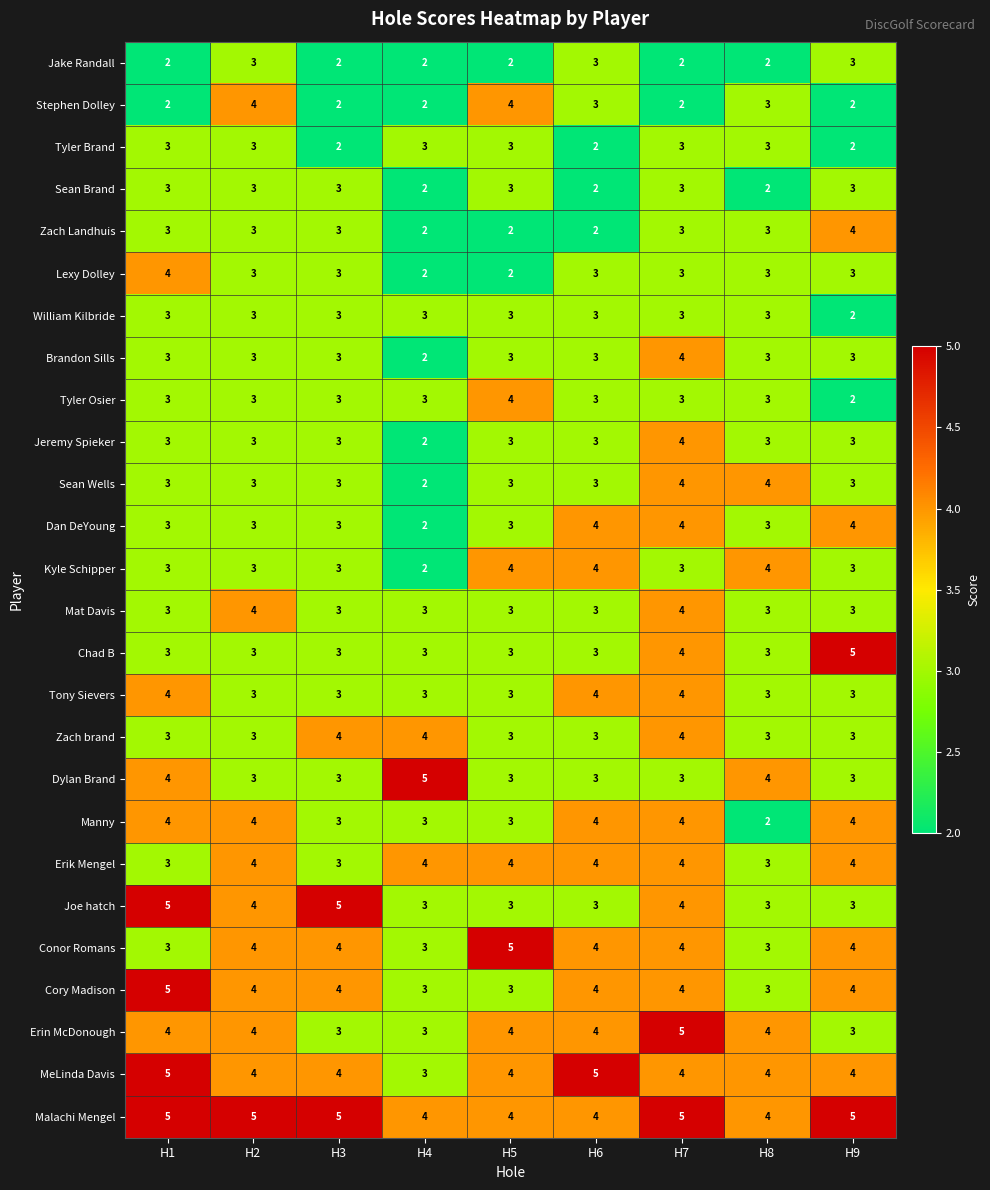

What is the sum of the Malachi Mengel values at H8 and H3?

9